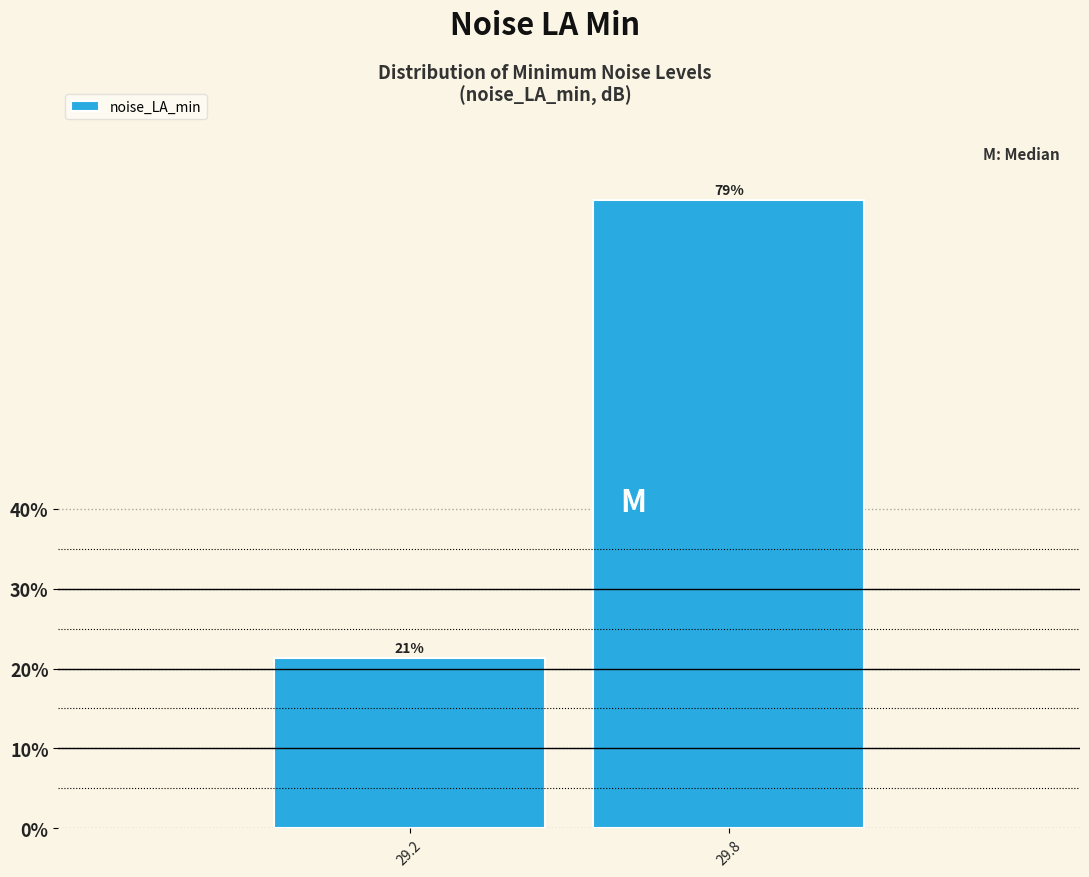

Which has a higher value, 29.2 or 29.8?

29.8